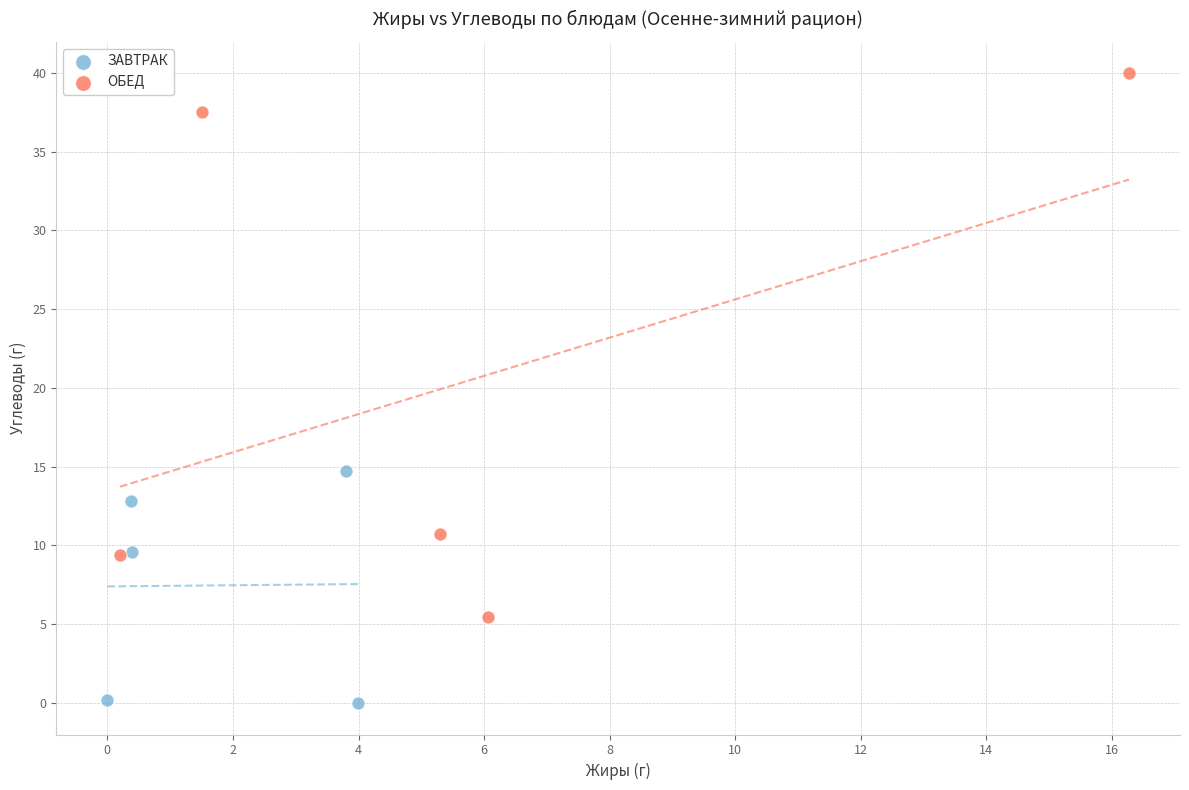

What are all the series names shown in the legend?

ЗАВТРАК, ОБЕД